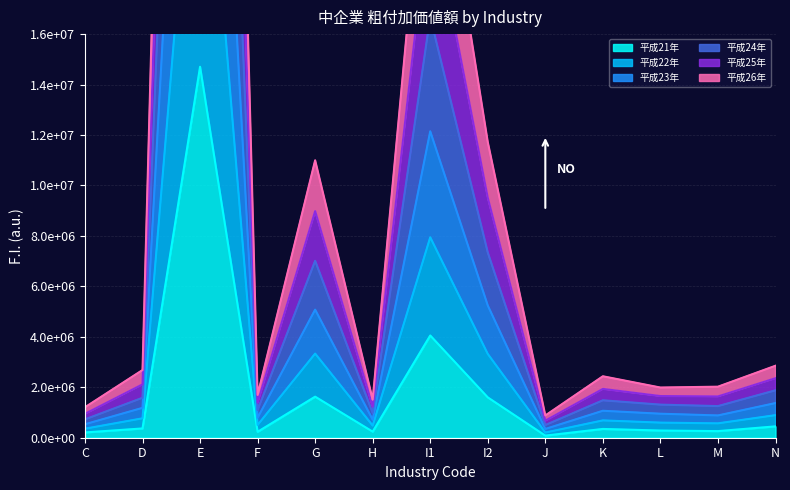

Does the chart display data point markers on the line(s)?

No